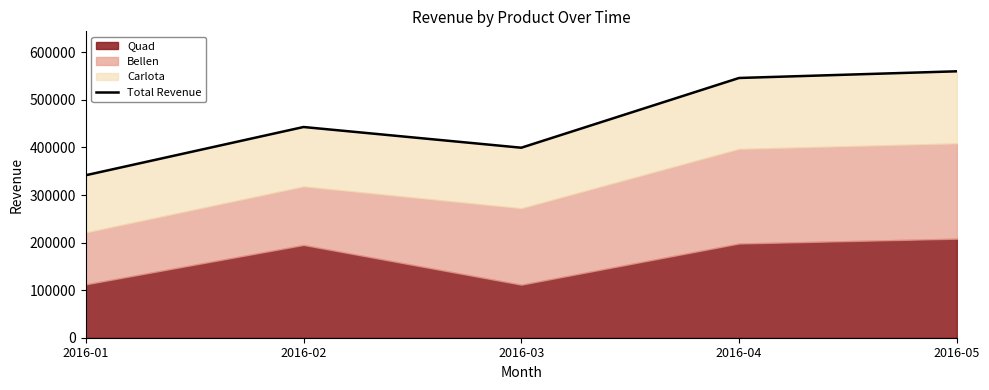

What is the change in value from 2016-01 to 2016-03?

+57855